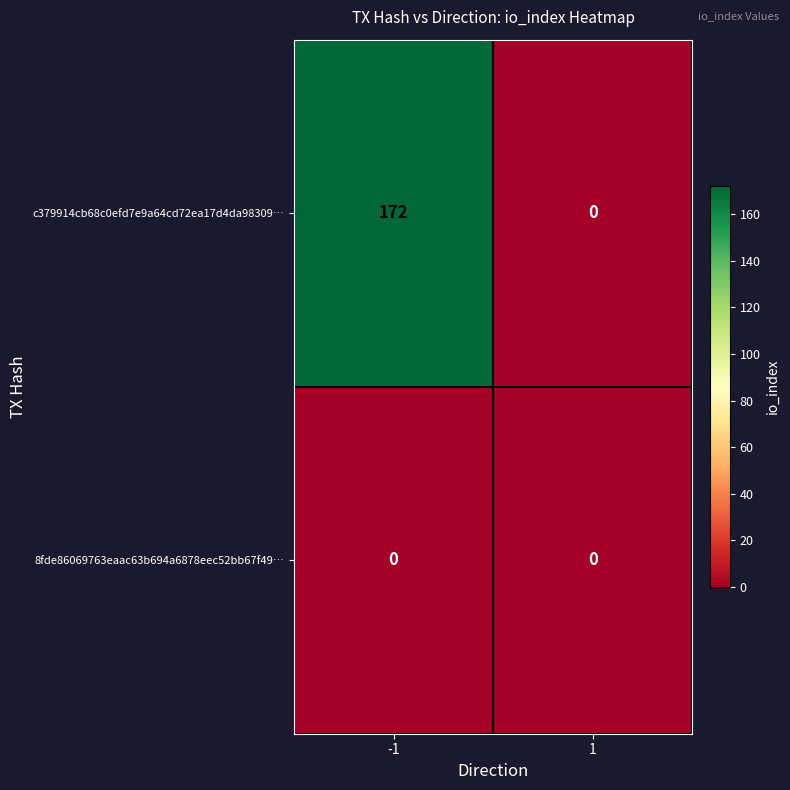

What is the approximate value of c379914cb68c0efd7e9a64cd72ea17d4da98309… at -1?

172